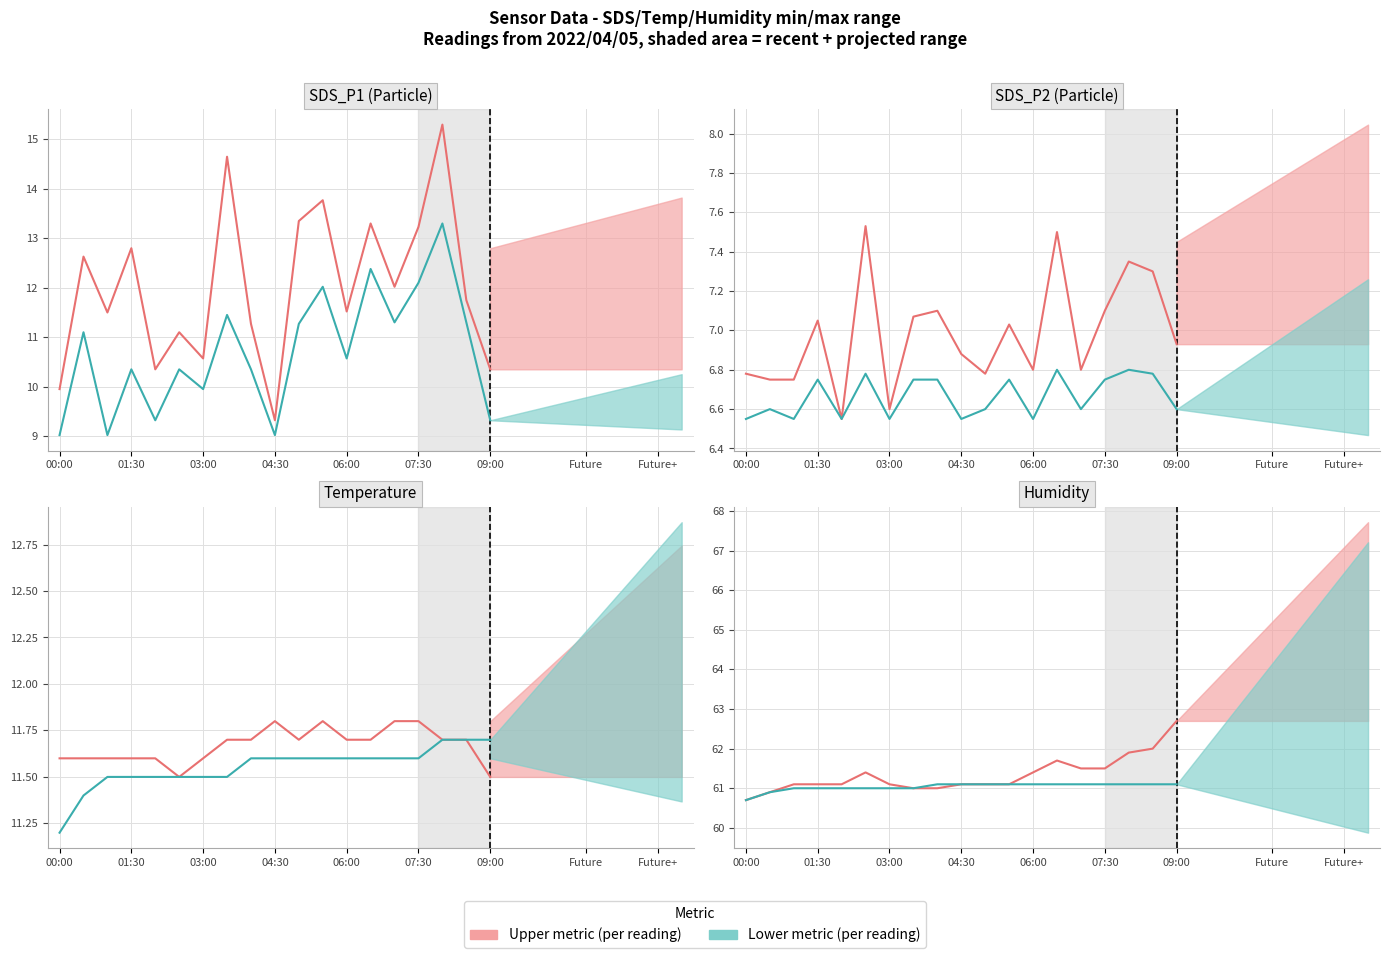

True or false: SDS_P2 (per reading) has a value of 30.8 at 06:00.

False